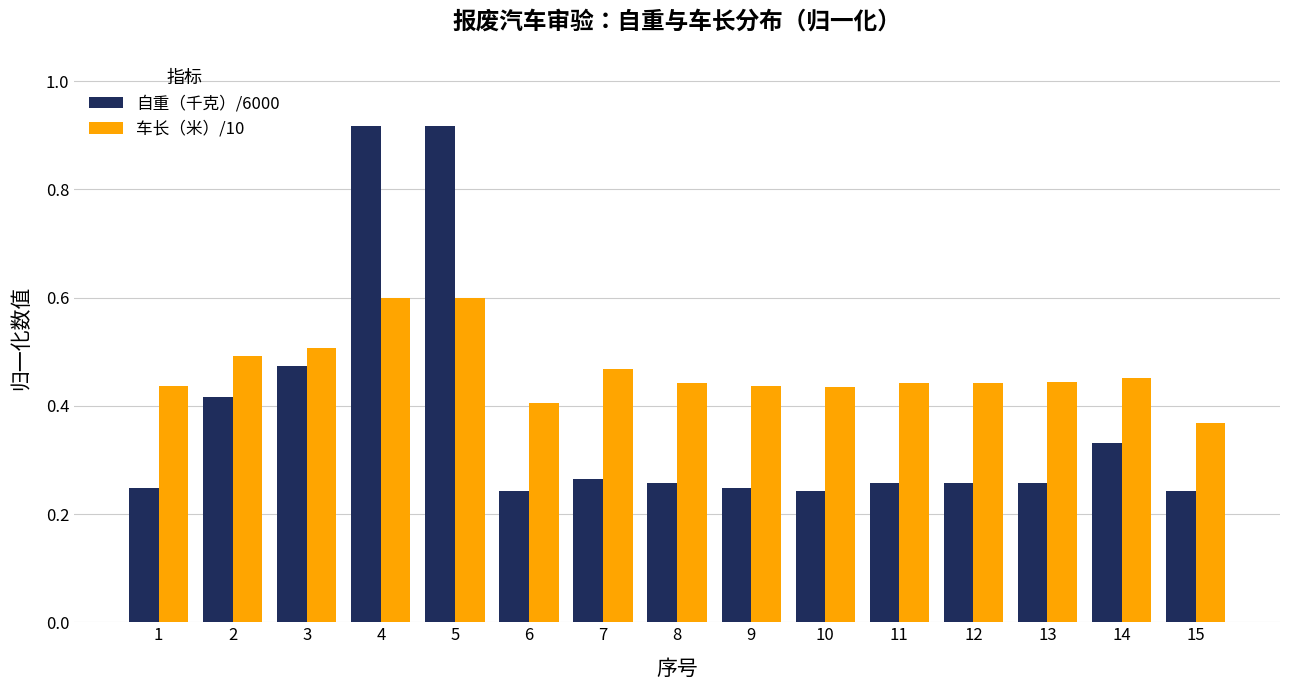

Between 2 and 13, which series saw the biggest shift?

自重（千克）/6000